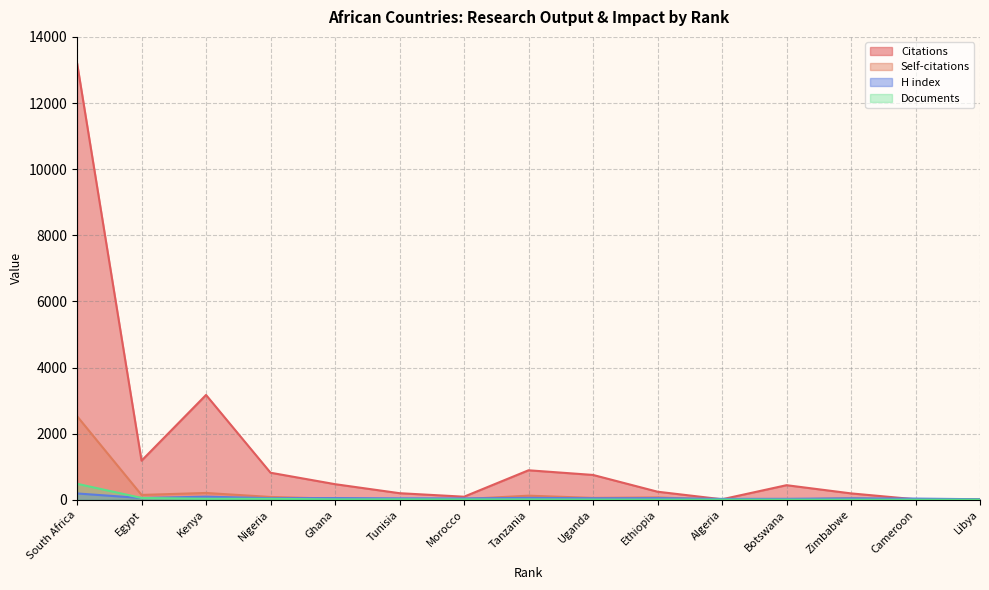

Is it true that H index equals 45 at Zimbabwe?

True